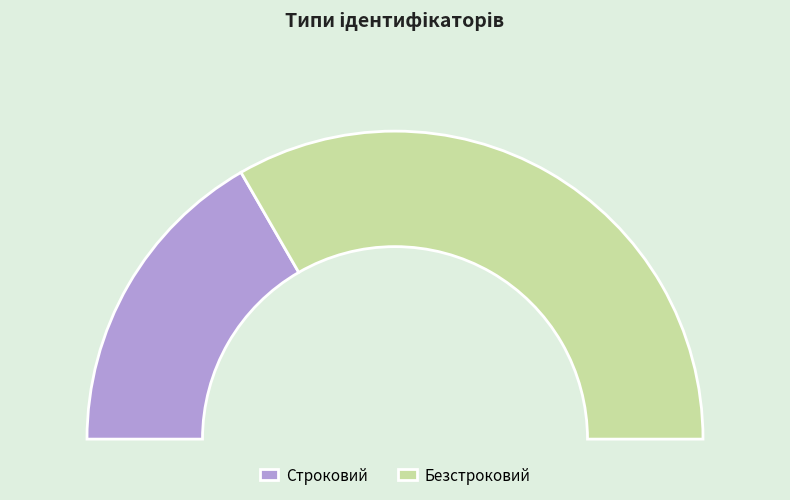

To the nearest percent, what portion does Строковий represent?

33%